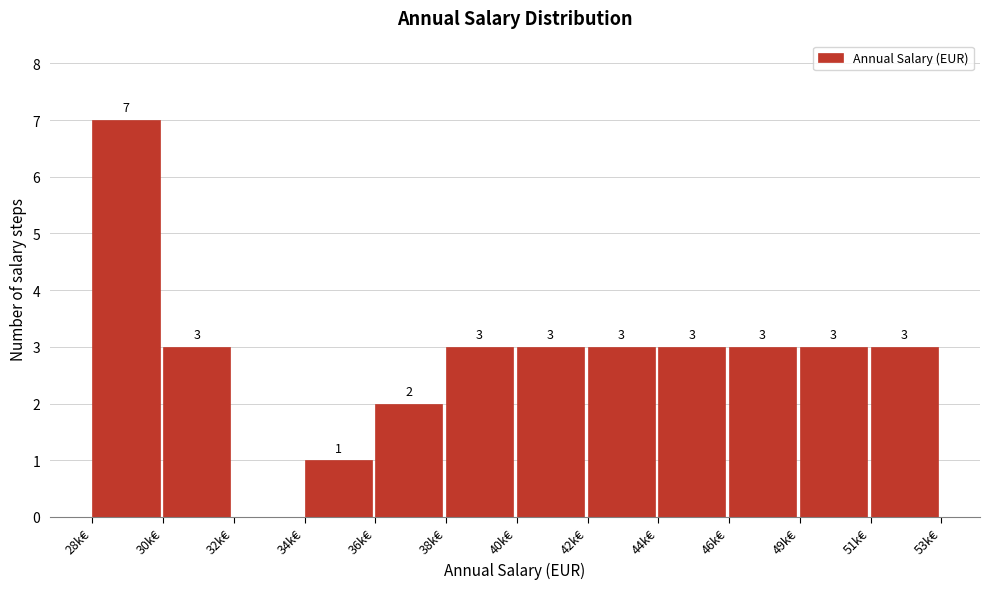

Reading right to left, transcribe all the data shown in this chart.

51k€=3	49k€=3	46k€=3	44k€=3	42k€=3	40k€=3	38k€=3	36k€=2	34k€=1	32k€=0	30k€=3	28k€=7